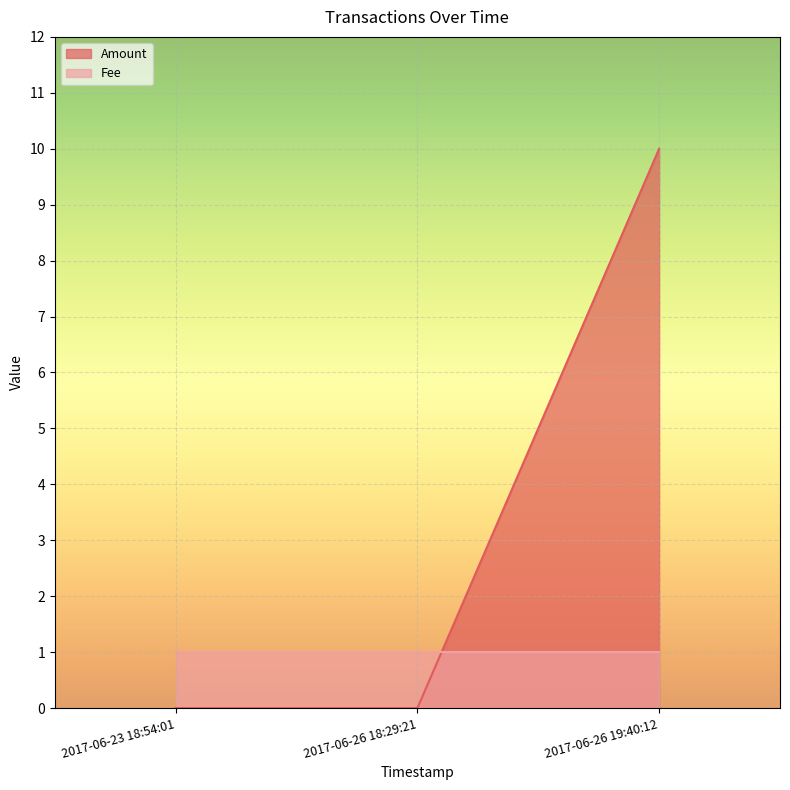

At which label does Amount reach its peak?

2017-06-26 19:40:12